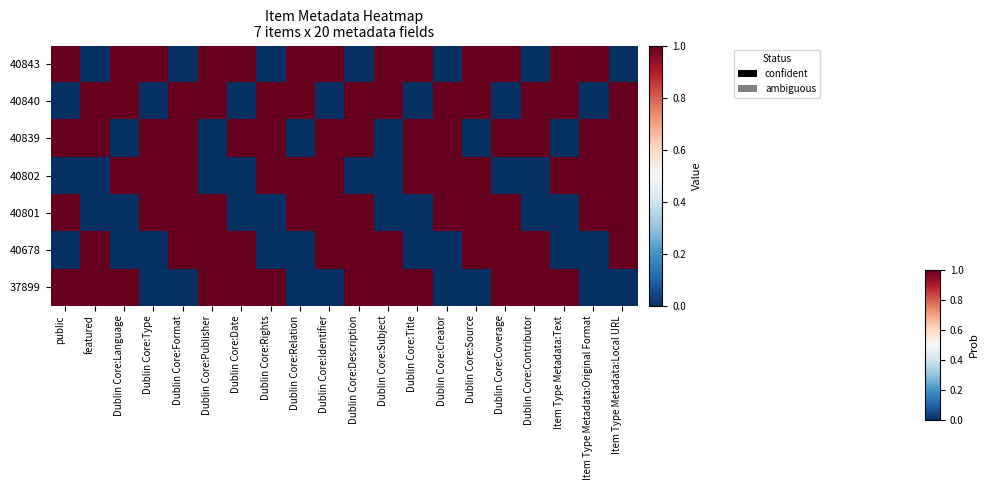

At how many categories does at least one series exceed 0?

20